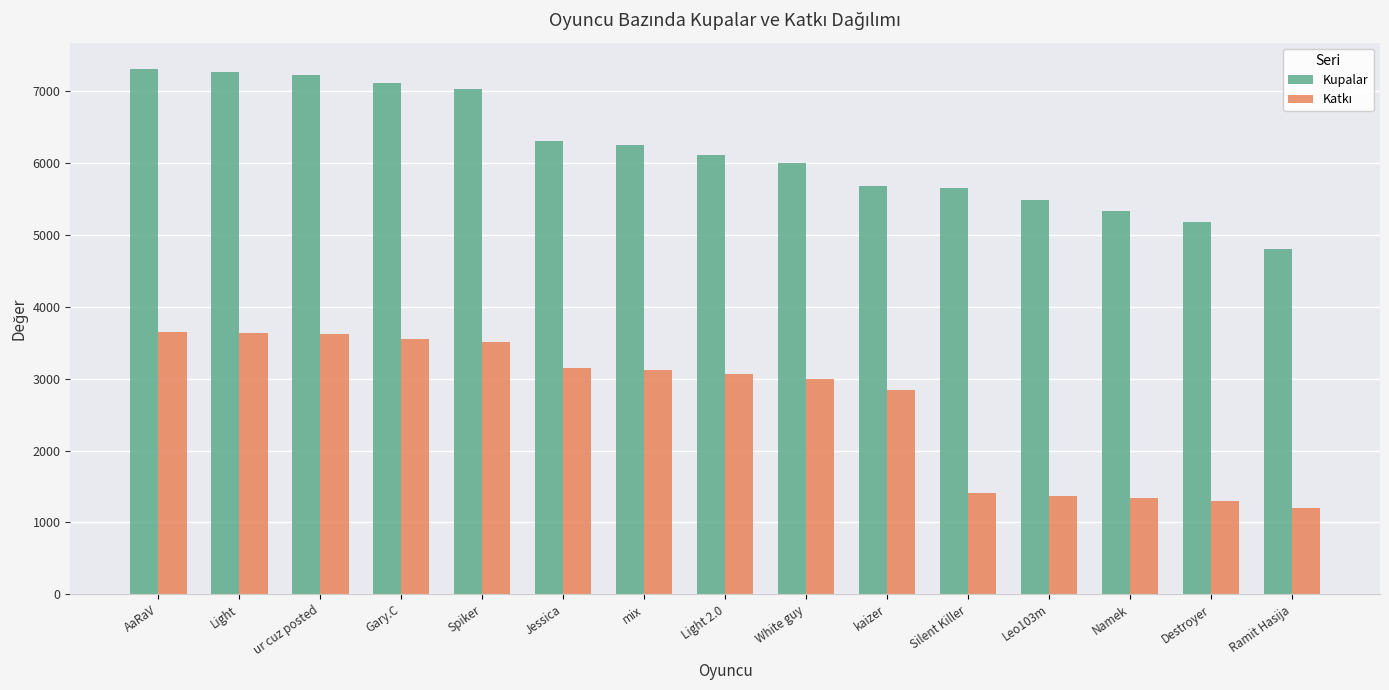

What is the sum of all Kupalar values?

92783